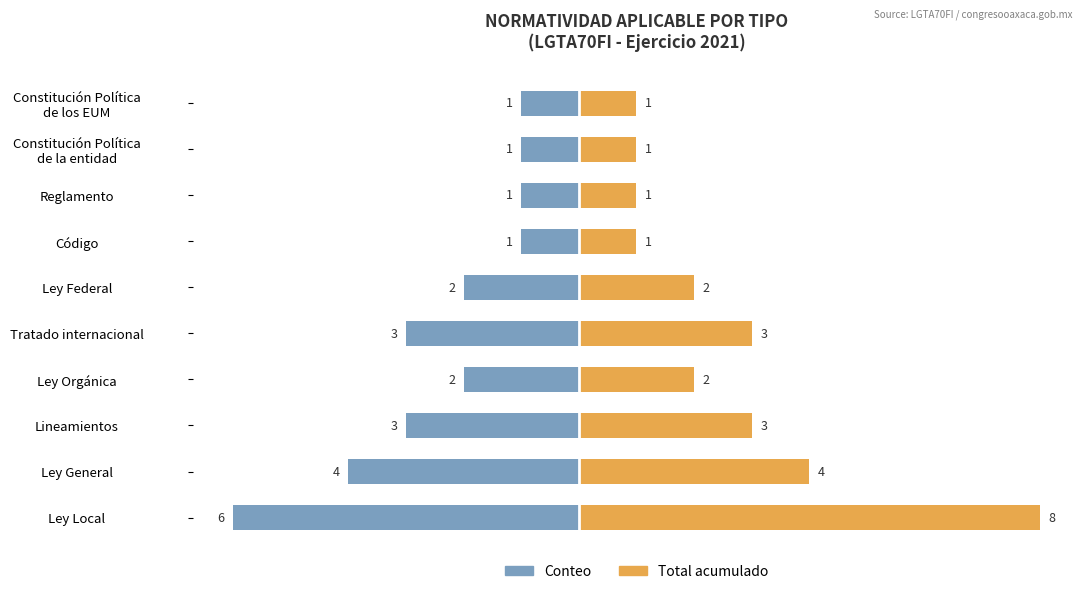

What is the difference between the maximum and second lowest values in the Tipo (Porcentaje) series?

7